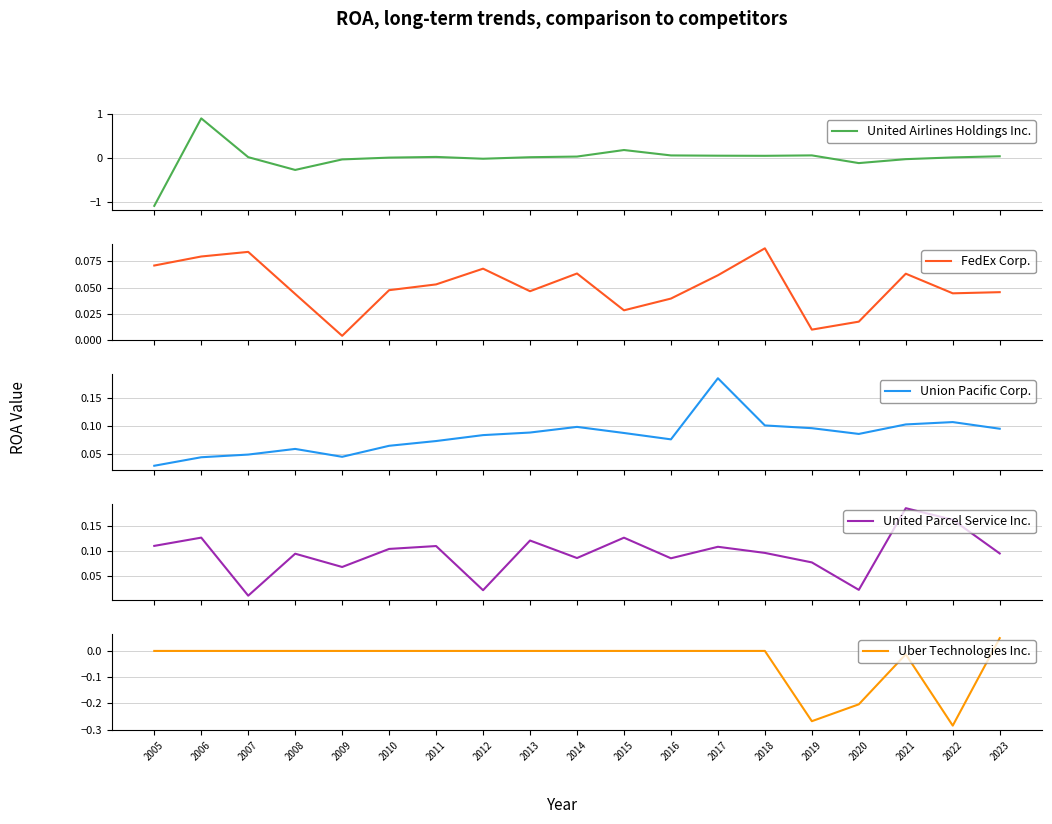

Reading right to left, extract all data points from this chart.

United Airlines Holdings Inc.: 2023=0.0	2022=0.0	2021=-0.0	2020=-0.1	2019=0.1	2018=0.0	2017=0.1	2016=0.1	2015=0.2	2014=0.0	2013=0.0	2012=-0.0	2011=0.0	2010=0.0	2009=-0.0	2008=-0.3	2007=0.0	2006=0.9	2005=-1.1
FedEx Corp.: 2023=0.0	2022=0.0	2021=0.1	2020=0.0	2019=0.0	2018=0.1	2017=0.1	2016=0.0	2015=0.0	2014=0.1	2013=0.0	2012=0.1	2011=0.1	2010=0.0	2009=0.0	2008=0.0	2007=0.1	2006=0.1	2005=0.1
Union Pacific Corp.: 2023=0.1	2022=0.1	2021=0.1	2020=0.1	2019=0.1	2018=0.1	2017=0.2	2016=0.1	2015=0.1	2014=0.1	2013=0.1	2012=0.1	2011=0.1	2010=0.1	2009=0.0	2008=0.1	2007=0.0	2006=0.0	2005=0.0
United Parcel Service Inc.: 2023=0.1	2022=0.2	2021=0.2	2020=0.0	2019=0.1	2018=0.1	2017=0.1	2016=0.1	2015=0.1	2014=0.1	2013=0.1	2012=0.0	2011=0.1	2010=0.1	2009=0.1	2008=0.1	2007=0.0	2006=0.1	2005=0.1
Uber Technologies Inc.: 2023=0.0	2022=-0.3	2021=-0.0	2020=-0.2	2019=-0.3	2018=0.0	2017=0.0	2016=0.0	2015=0.0	2014=0.0	2013=0.0	2012=0.0	2011=0.0	2010=0.0	2009=0.0	2008=0.0	2007=0.0	2006=0.0	2005=0.0